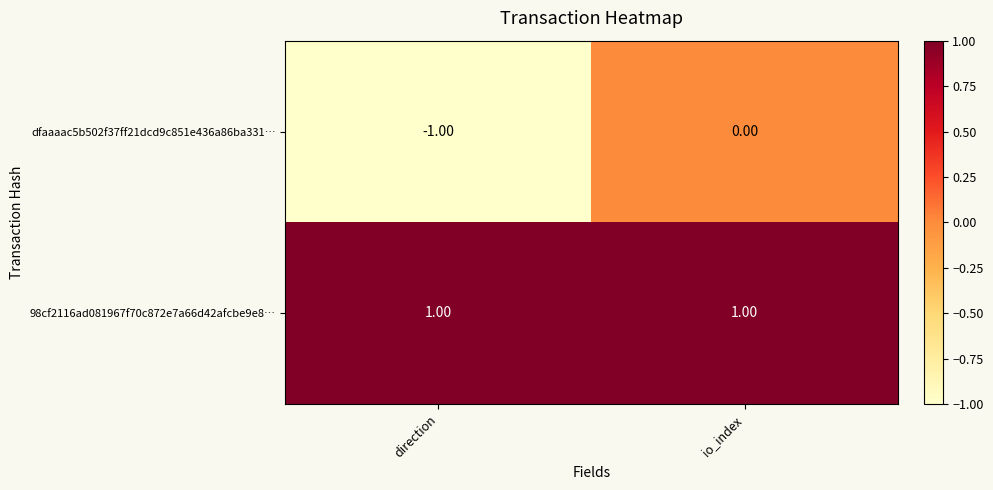

Which series changed the most between direction and io_index?

dfaaaac5b502f37ff21dcd9c851e436a86ba331…